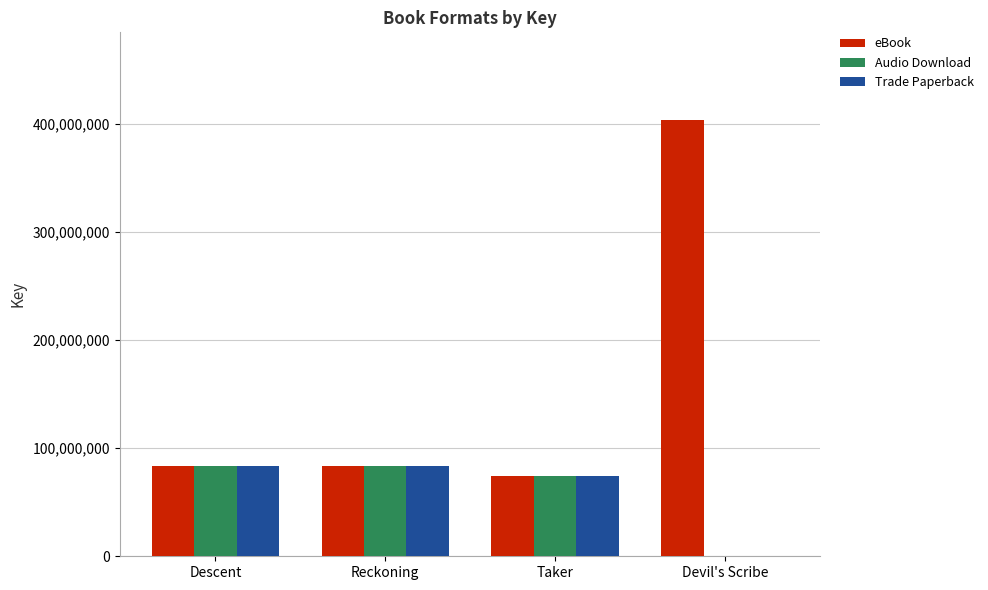

Are the bars grouped side by side (vs. stacked)?

Yes